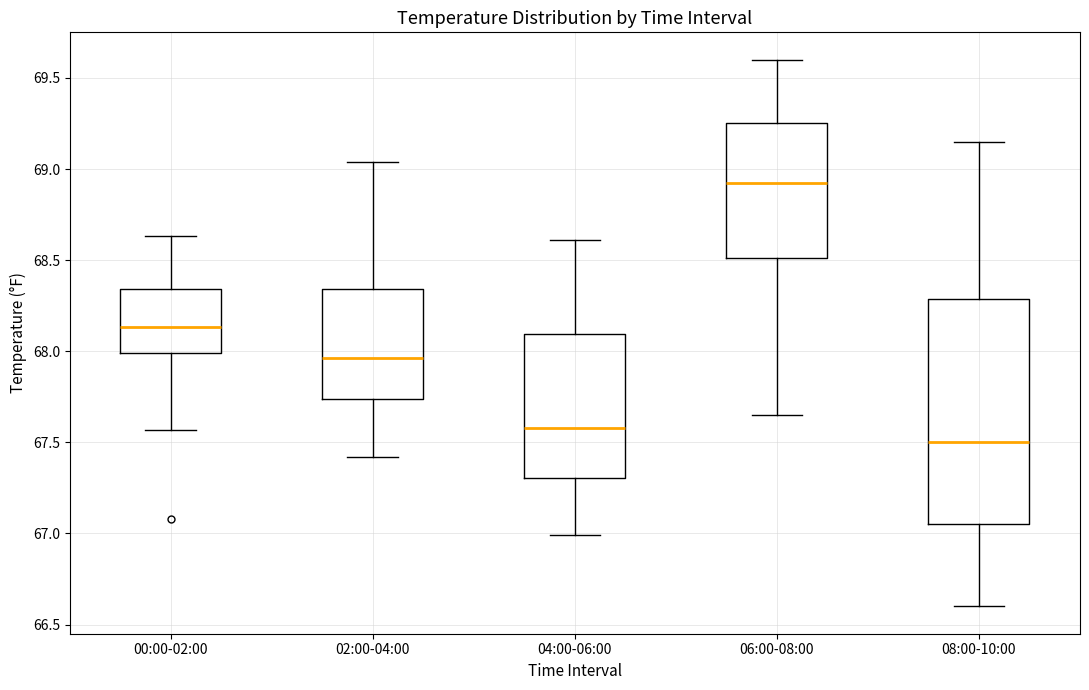

Reading left to right, read every box against the y-axis: the position of its median line, the range the box covers, and the ends of its whiskers. The values are not printed on the chart, so give them approximately, as read against the axis.

00:00-02:00: median 68.15, box 68.00 to 68.35, whiskers 67.55 to 68.65
02:00-04:00: median 67.95, box 67.75 to 68.35, whiskers 67.40 to 69.05
04:00-06:00: median 67.60, box 67.30 to 68.10, whiskers 67.00 to 68.60
06:00-08:00: median 68.95, box 68.50 to 69.25, whiskers 67.65 to 69.60
08:00-10:00: median 67.50, box 67.05 to 68.30, whiskers 66.60 to 69.15